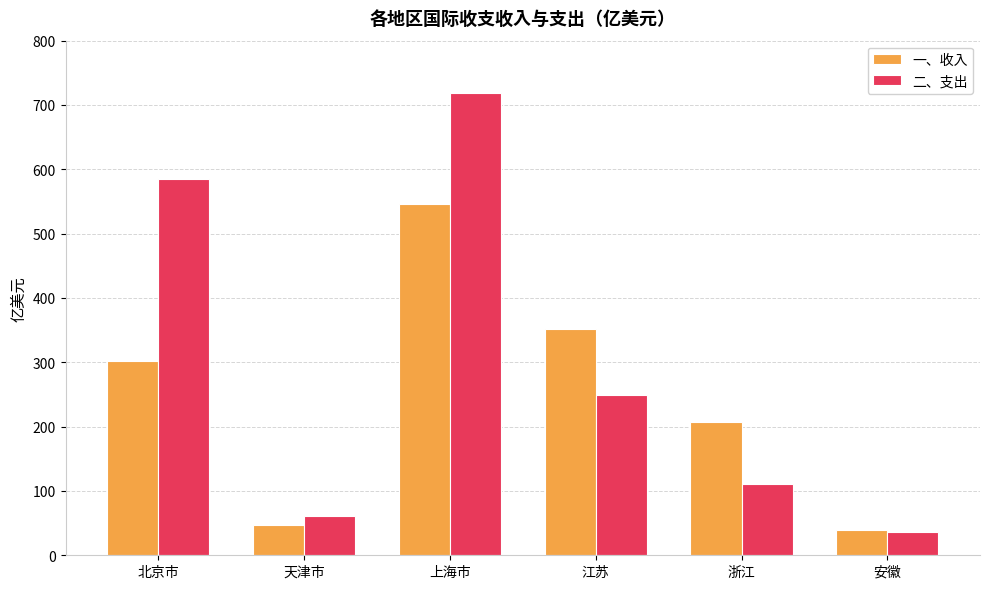

What is the value of the 一、收入 bar at the 1st from the left?

302.0